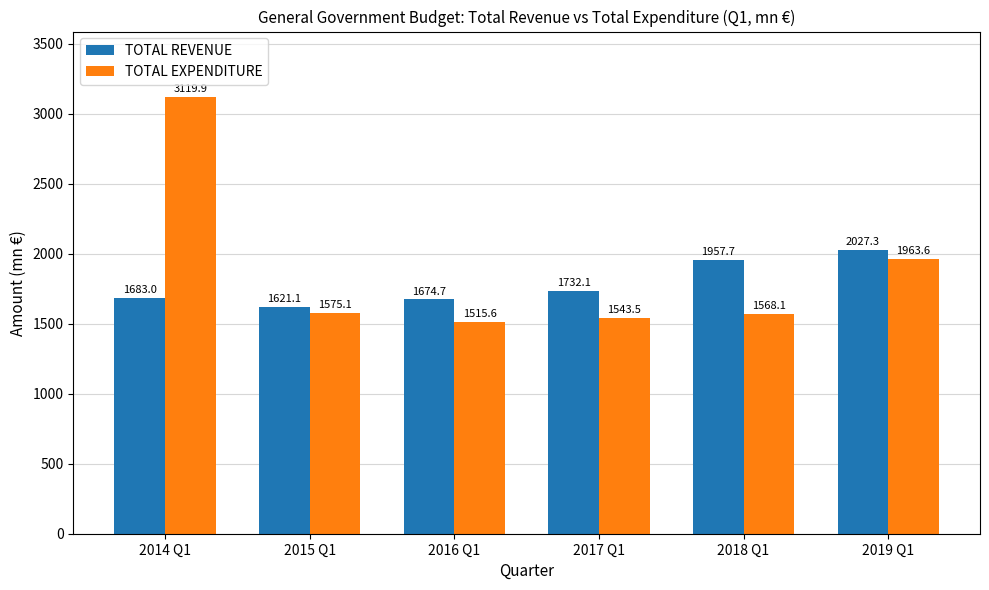

At which category does the chart reach its peak across all series?

2014 Q1